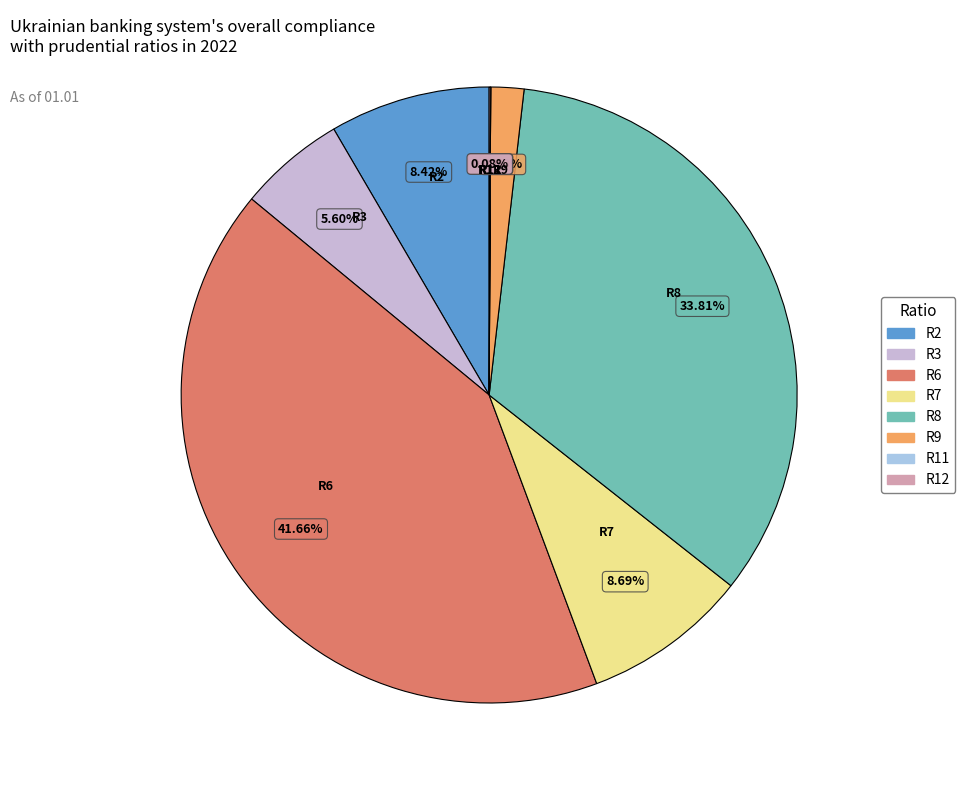

Approximately how many times larger is the value at R2 compared to R9?

4.9